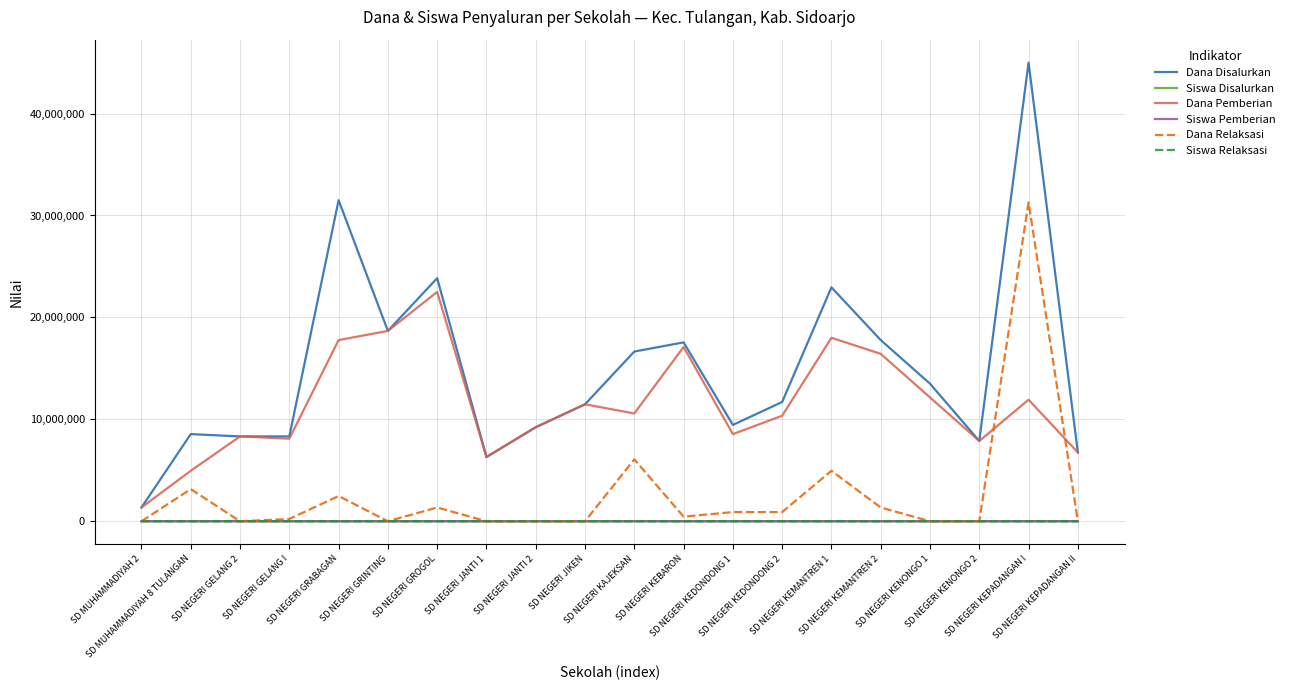

What are all the series names shown in the legend?

Dana Disalurkan, Siswa Disalurkan, Dana Pemberian, Siswa Pemberian, Dana Relaksasi, Siswa Relaksasi